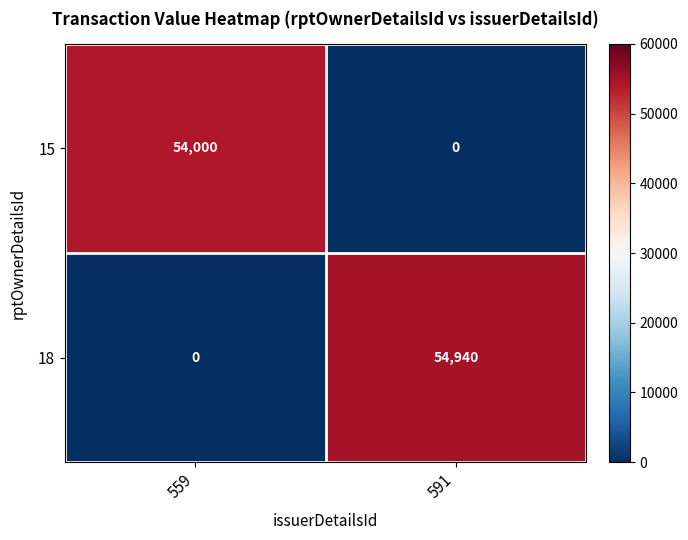

Which series has the largest total across all categories?

18